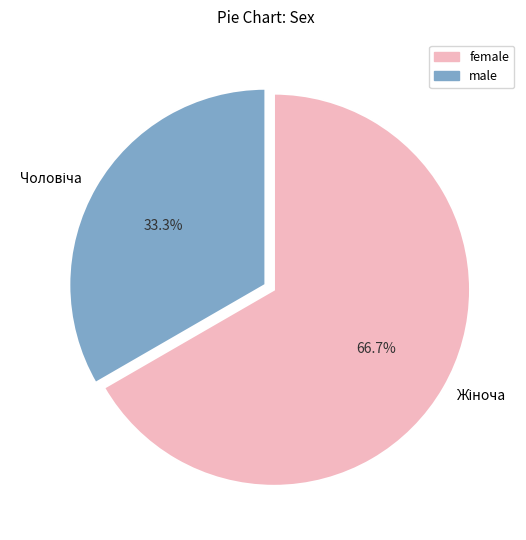

Does any single category account for the majority?

Yes